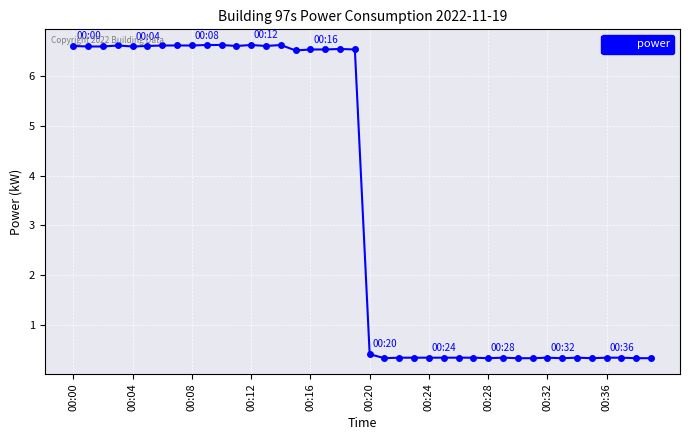

What is the value of the 18th point from the left?

6.5